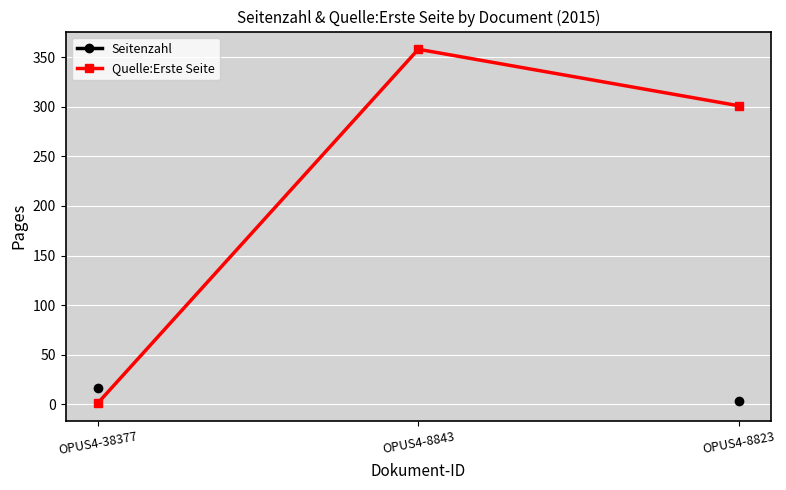

Between OPUS4-8823 and OPUS4-8843, which is larger?

OPUS4-8843